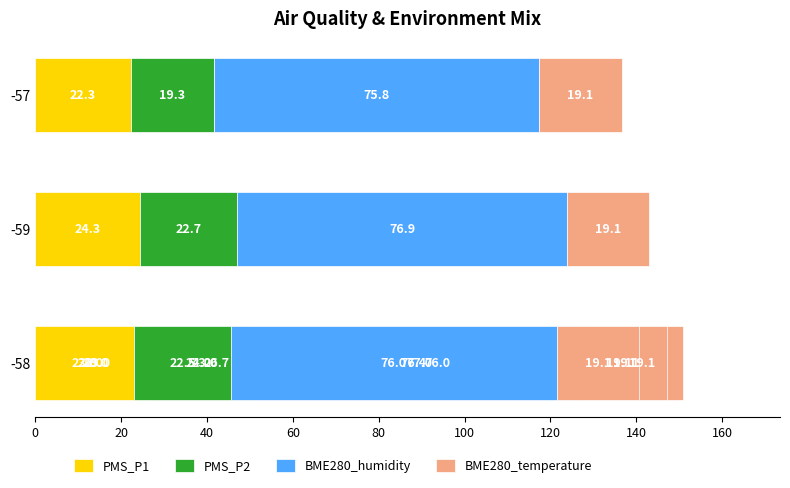

Is the value of PMS_P1 at 80 greater than the value of BME280_humidity at 100?

No